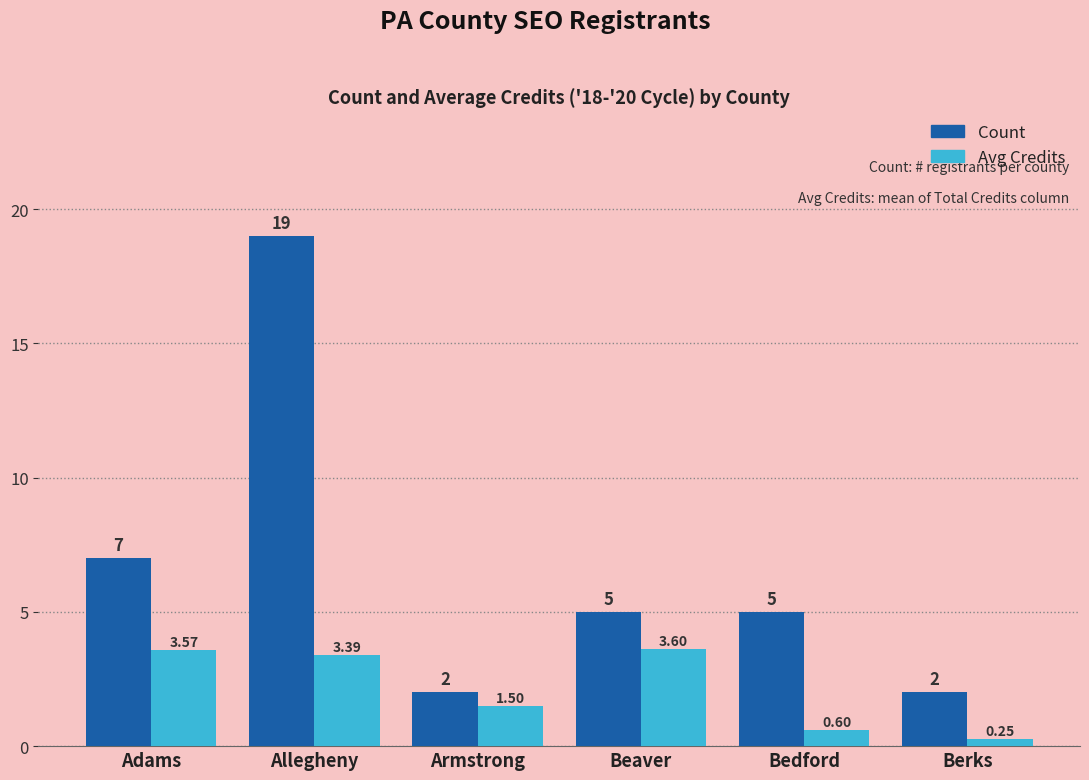

Which series changed the most between Beaver and Berks?

Avg Credits